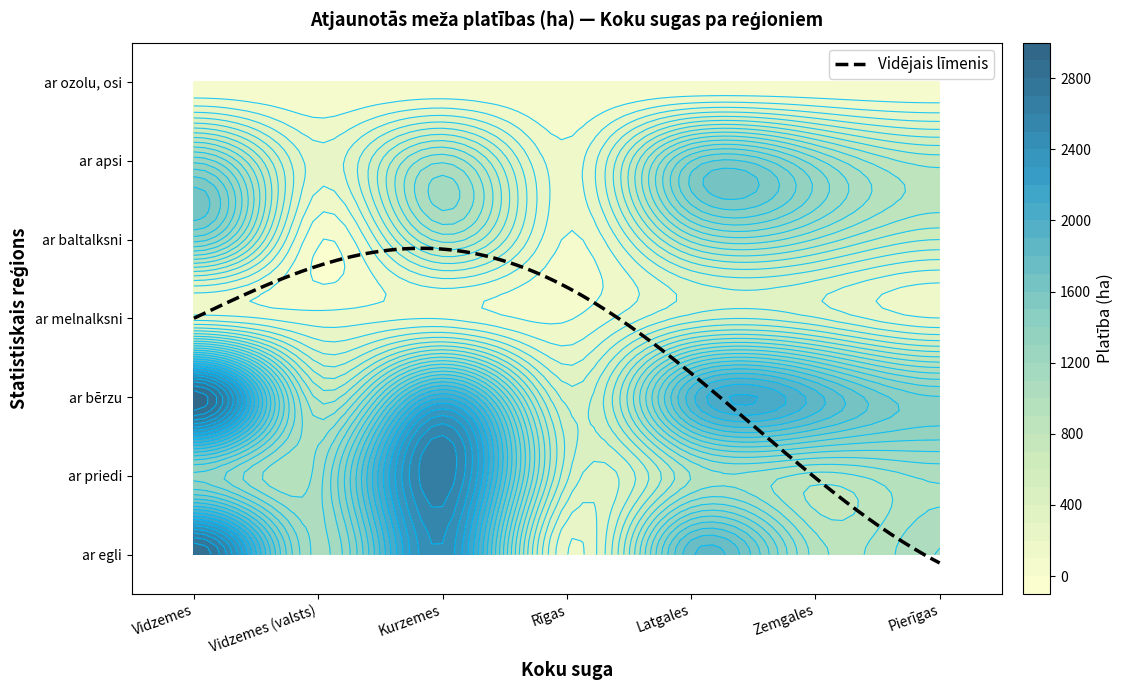

Reading left to right, what are all the values shown in this chart?

ar egli: Vidzemes=2901.6	Vidzemes (valsts)=1066.9	Kurzemes=2491.3	Rīgas=196.1	Latgales=1781.1	Zemgales=956.8	Pierīgas=1103.9
ar priedi: Vidzemes=1283.8	Vidzemes (valsts)=1050.6	Kurzemes=2681.2	Rīgas=520.3	Latgales=901.7	Zemgales=862.9	Pierīgas=1025.4
ar bērzu: Vidzemes=2975.5	Vidzemes (valsts)=769.8	Kurzemes=2078.5	Rīgas=457.9	Latgales=1865.4	Zemgales=1846.1	Pierīgas=1405.5
ar melnalksni: Vidzemes=251.5	Vidzemes (valsts)=143.5	Kurzemes=189.8	Rīgas=89.6	Latgales=443.5	Zemgales=407.1	Pierīgas=198.9
ar baltalksni: Vidzemes=1351.7	Vidzemes (valsts)=12.0	Kurzemes=837.3	Rīgas=89.3	Latgales=934.6	Zemgales=893.2	Pierīgas=600.6
ar apsi: Vidzemes=1267.5	Vidzemes (valsts)=241.4	Kurzemes=980.8	Rīgas=138.6	Latgales=1398.1	Zemgales=1136.3	Pierīgas=753.9
ar ozolu, osi: Vidzemes=7.8	Vidzemes (valsts)=2.5	Kurzemes=15.7	Rīgas=1.7	Latgales=6.7	Zemgales=5.2	Pierīgas=2.4